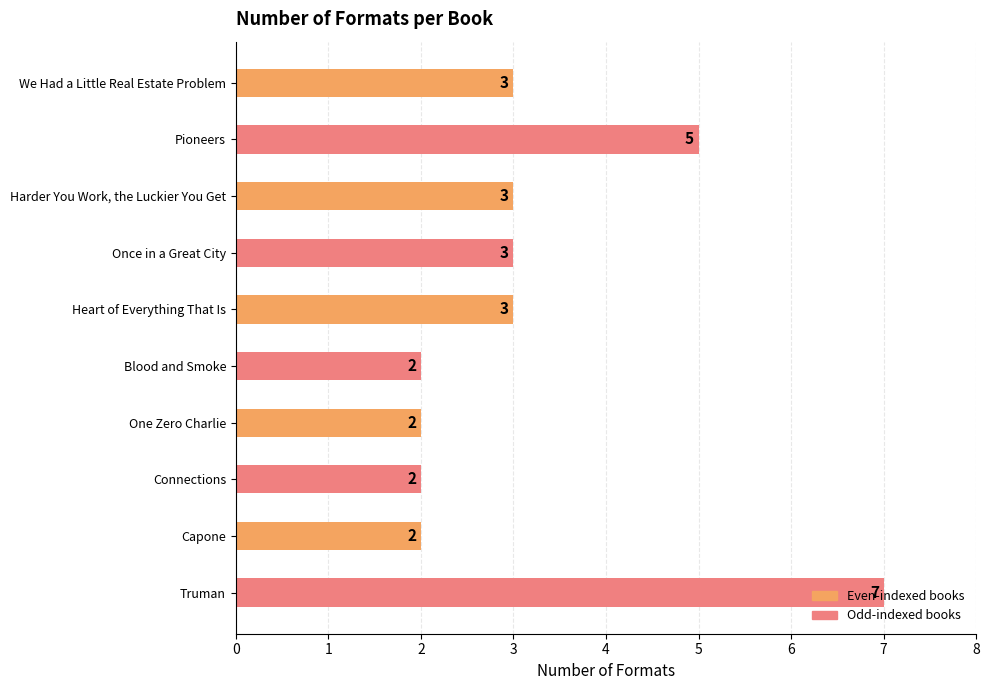

How many bars are there in total?

10